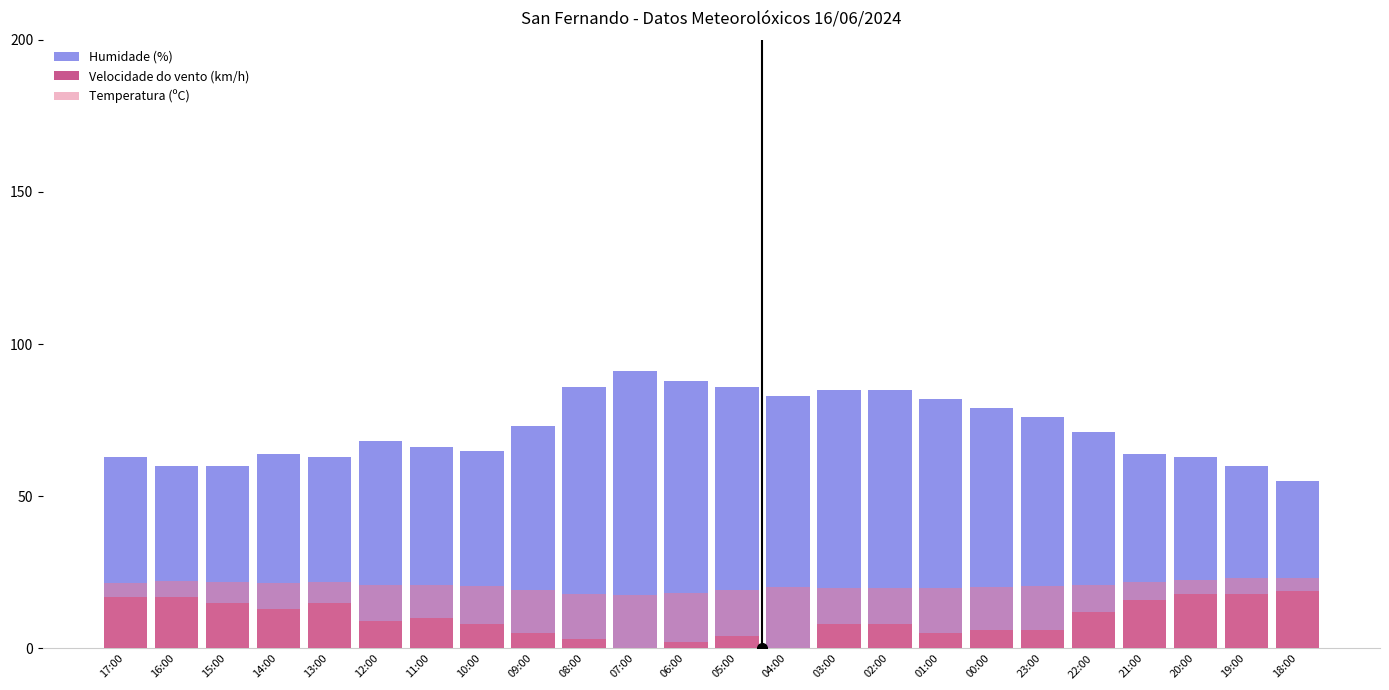

Reading left to right, what are all the values shown in this chart?

Humidade (%): 17:00=63.0	16:00=60.0	15:00=60.0	14:00=64.0	13:00=63.0	12:00=68.0	11:00=66.0	10:00=65.0	09:00=73.0	08:00=86.0	07:00=91.0	06:00=88.0	05:00=86.0	04:00=83.0	03:00=85.0	02:00=85.0	01:00=82.0	00:00=79.0	23:00=76.0	22:00=71.0	21:00=64.0	20:00=63.0	19:00=60.0	18:00=55.0
Velocidade do vento (km/h): 17:00=17.0	16:00=17.0	15:00=15.0	14:00=13.0	13:00=15.0	12:00=9.0	11:00=10.0	10:00=8.0	09:00=5.0	08:00=3.0	07:00=0.0	06:00=2.0	05:00=4.0	04:00=0.0	03:00=8.0	02:00=8.0	01:00=5.0	00:00=6.0	23:00=6.0	22:00=12.0	21:00=16.0	20:00=18.0	19:00=18.0	18:00=19.0
Temperatura (ºC): 17:00=21.6	16:00=22.0	15:00=21.8	14:00=21.5	13:00=21.7	12:00=20.7	11:00=20.7	10:00=20.4	09:00=19.1	08:00=17.8	07:00=17.6	06:00=18.2	05:00=19.2	04:00=20.0	03:00=19.7	02:00=19.7	01:00=19.8	00:00=20.2	23:00=20.5	22:00=20.9	21:00=21.8	20:00=22.4	19:00=23.0	18:00=23.2